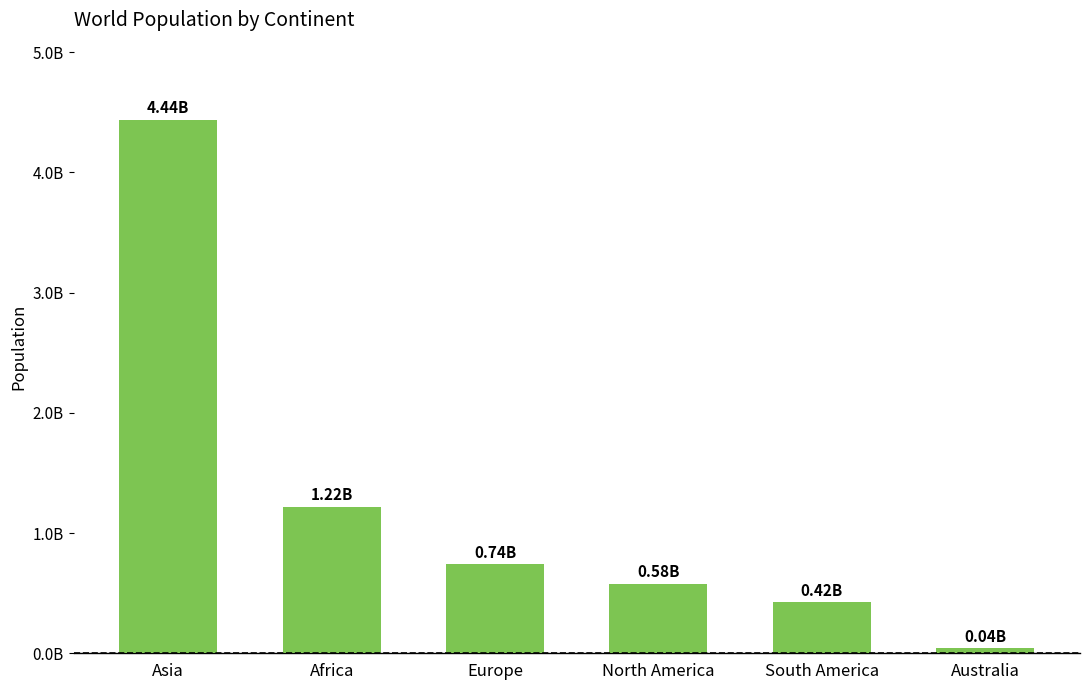

Does the chart contain any negative values?

No